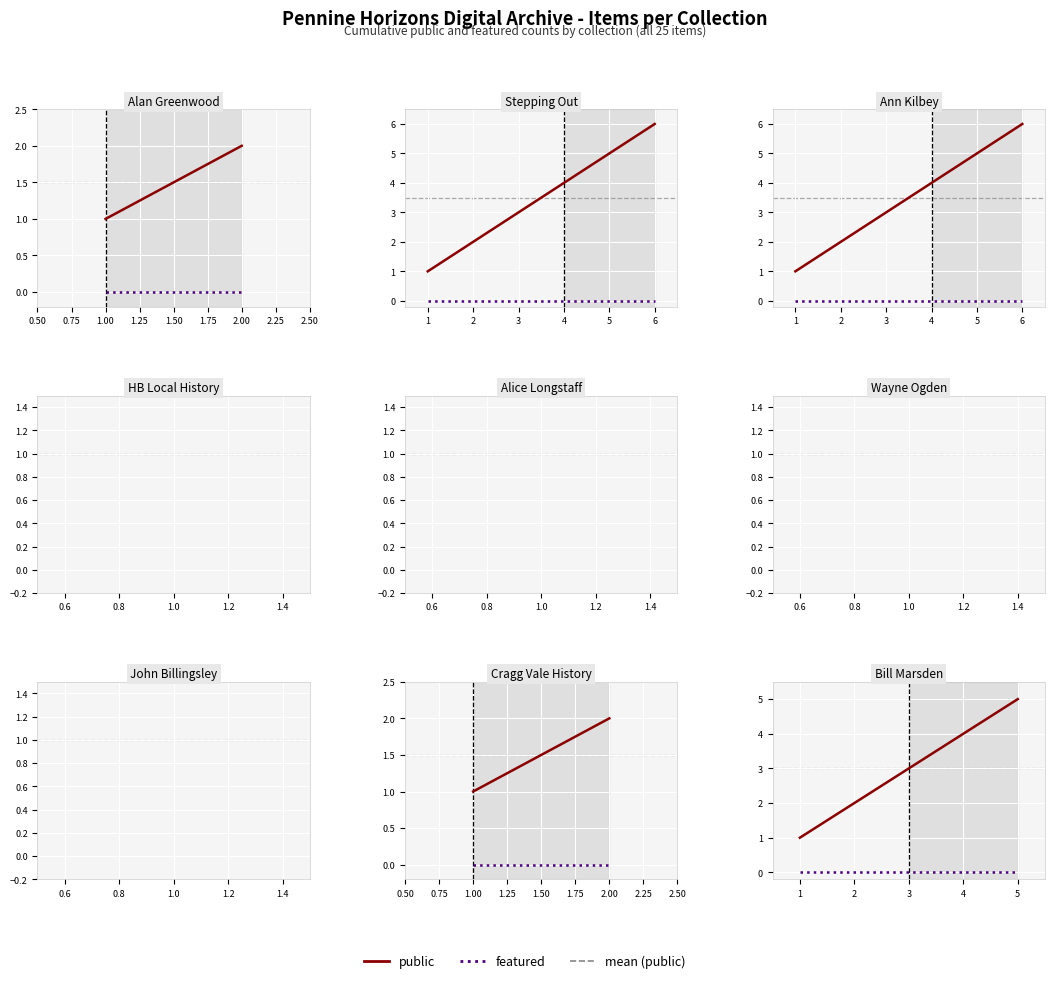

True or false: featured and public cross at least once.

False